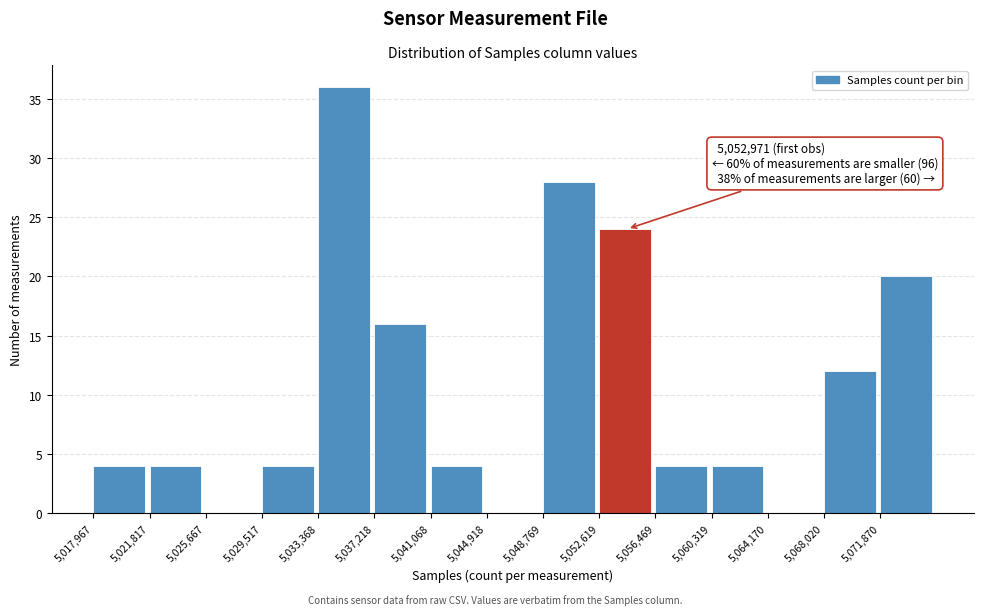

Which range on the x-axis has the tallest bar?

5033500 to 5037000